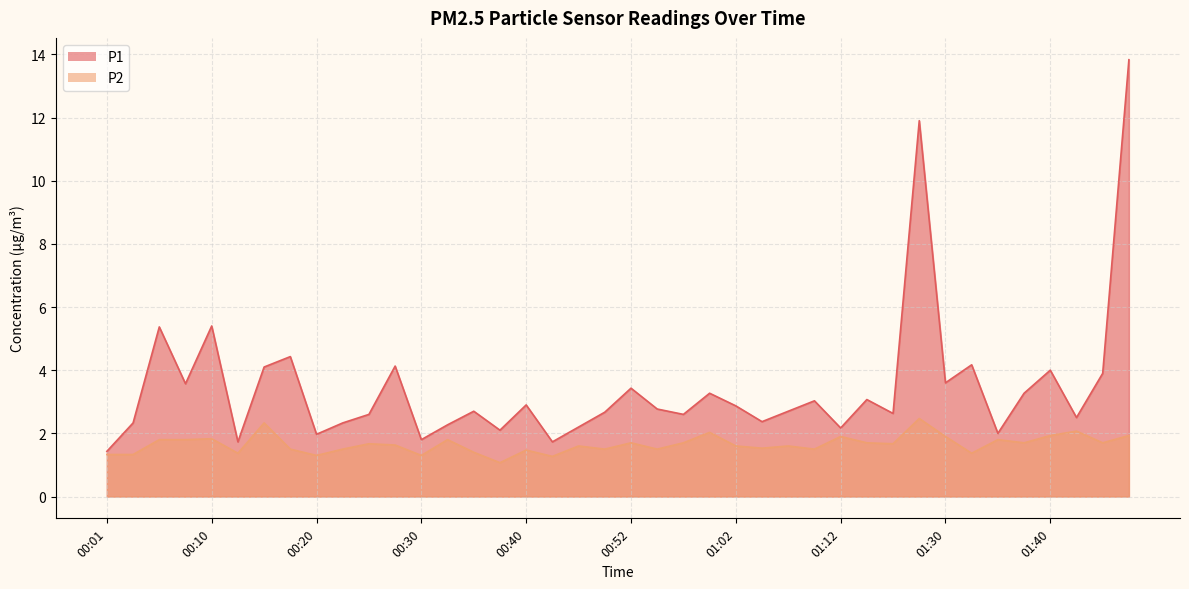

How many data points in P1 are less than 2?

5